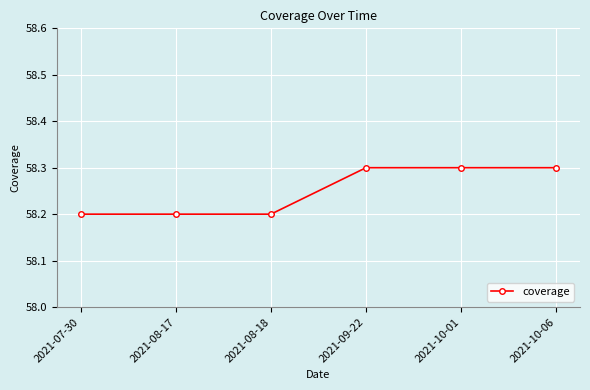

What is the smallest value displayed?

58.2